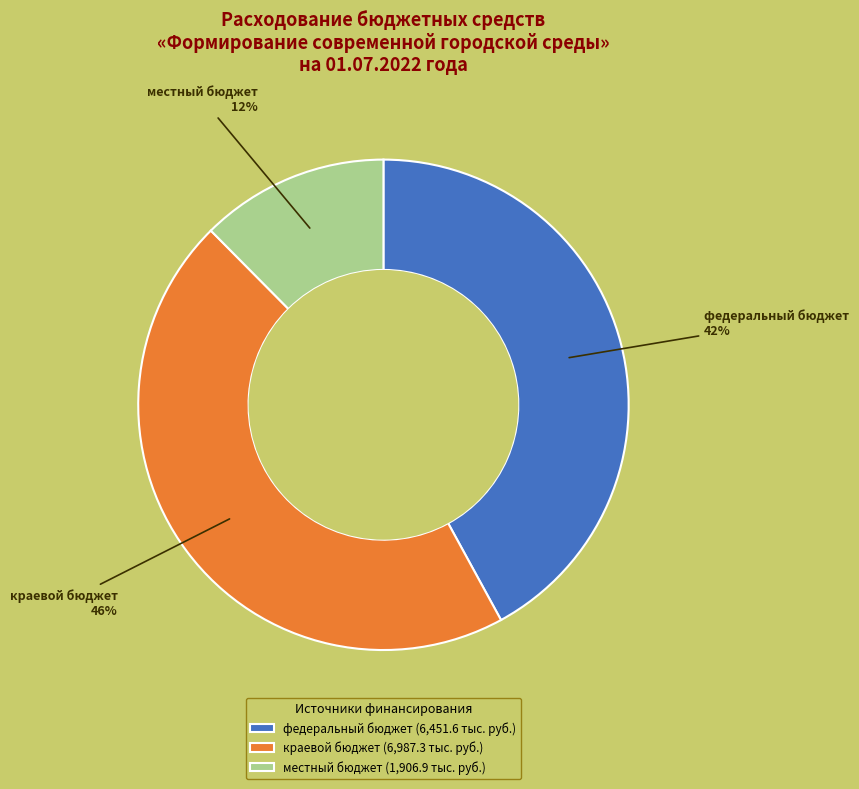

Rank the categories by value from highest to lowest.

краевой бюджет, федеральный бюджет, местный бюджет